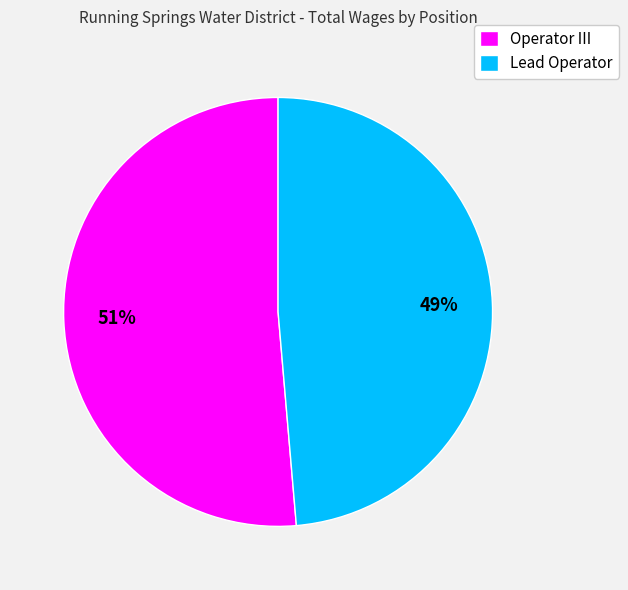

What is the largest slice in the pie chart?

Operator III